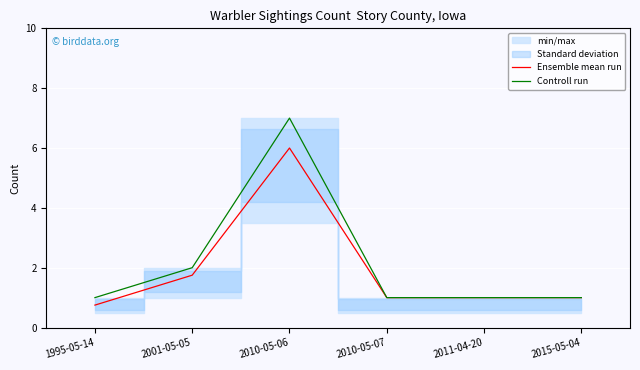

What is the average value of the Controll run series?

2.2